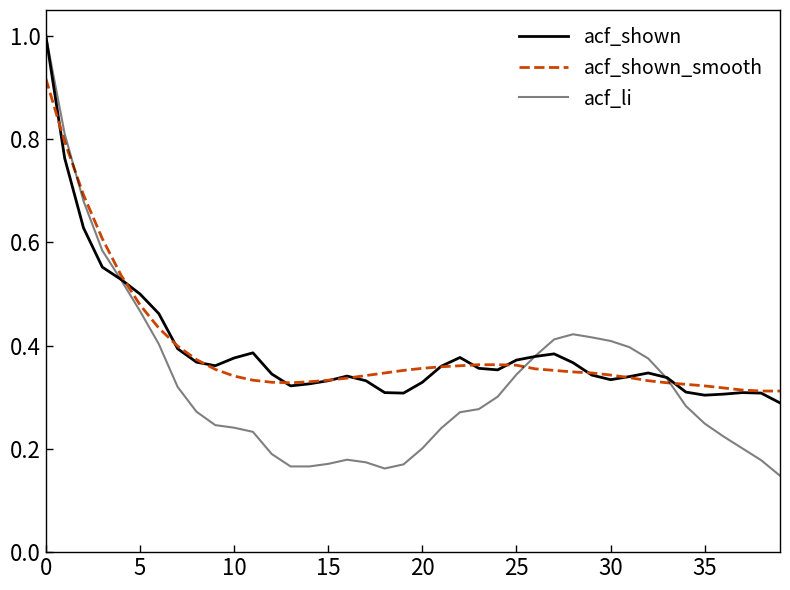

Which series has the widest spread of values?

acf_li